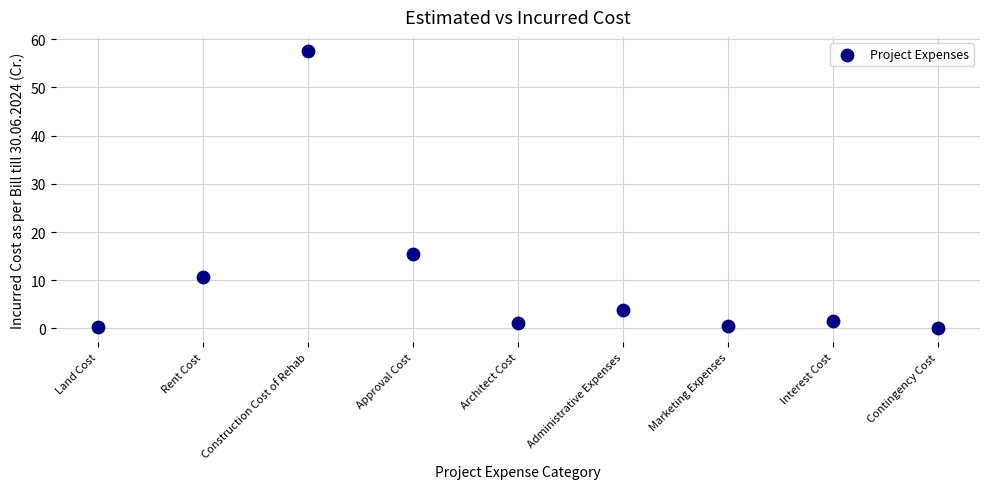

What is the average Y value?

10.1